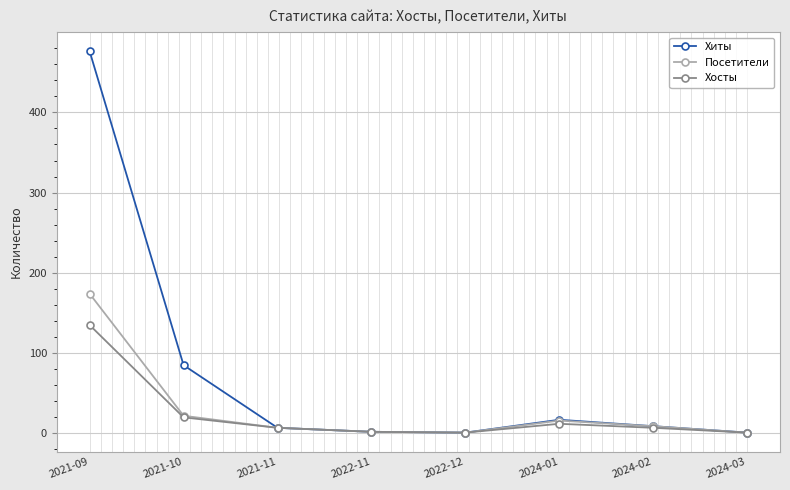

Which series has the largest range (max minus min)?

Хиты